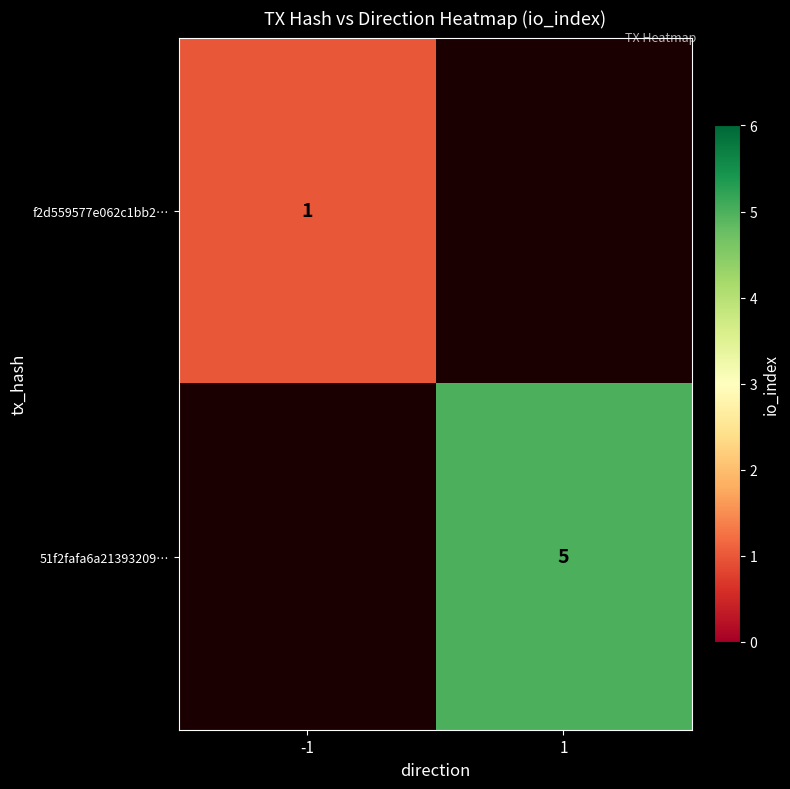

Is it true that 51f2fafa6a21393209… equals 5 at 1?

True